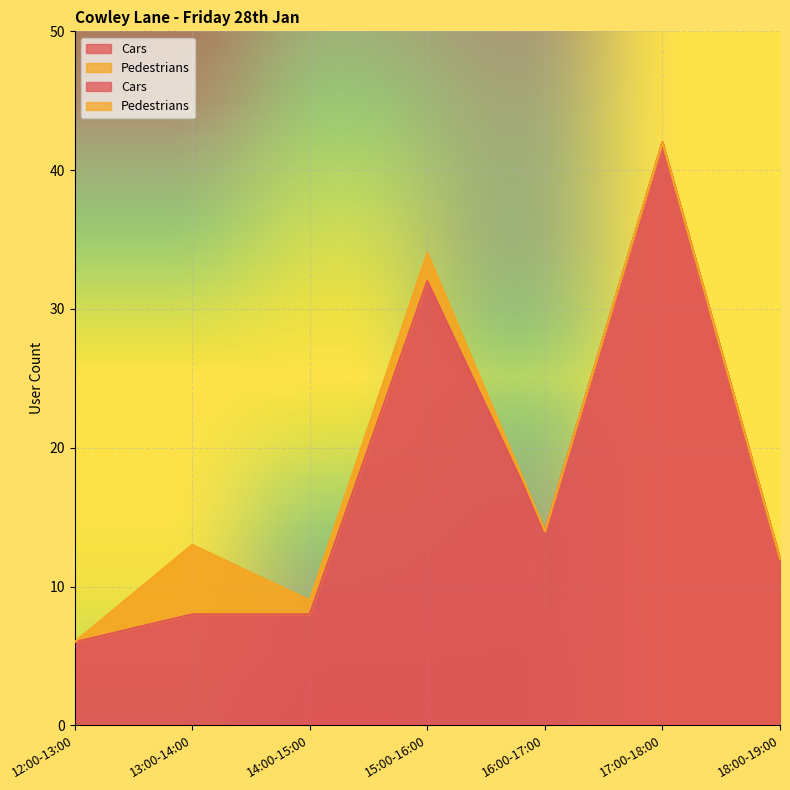

What is the label of the 2nd point from the right?

17:00-18:00